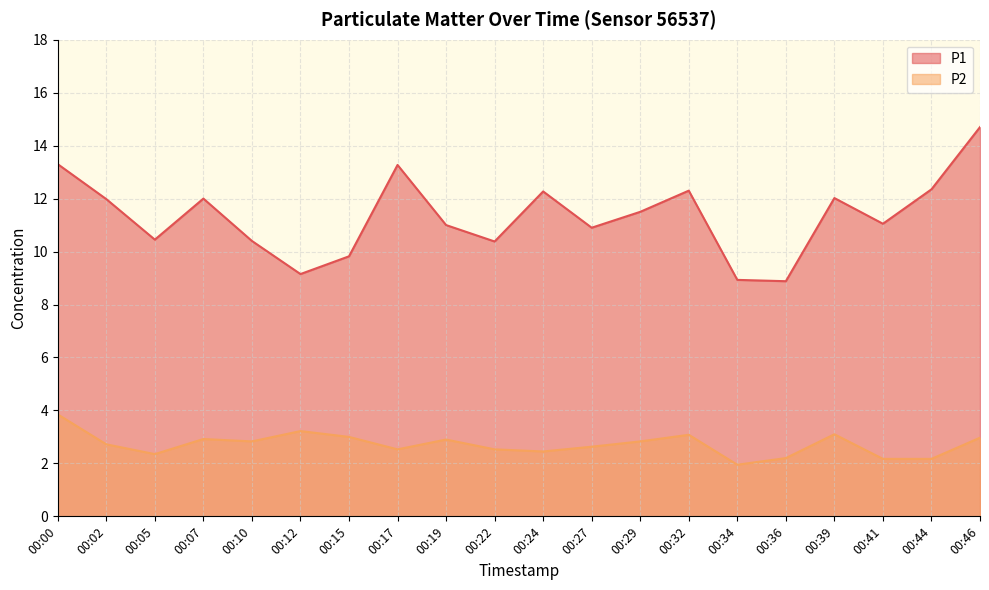

Is the value of P1 at 00:02 greater than the value of P2 at 00:00?

Yes